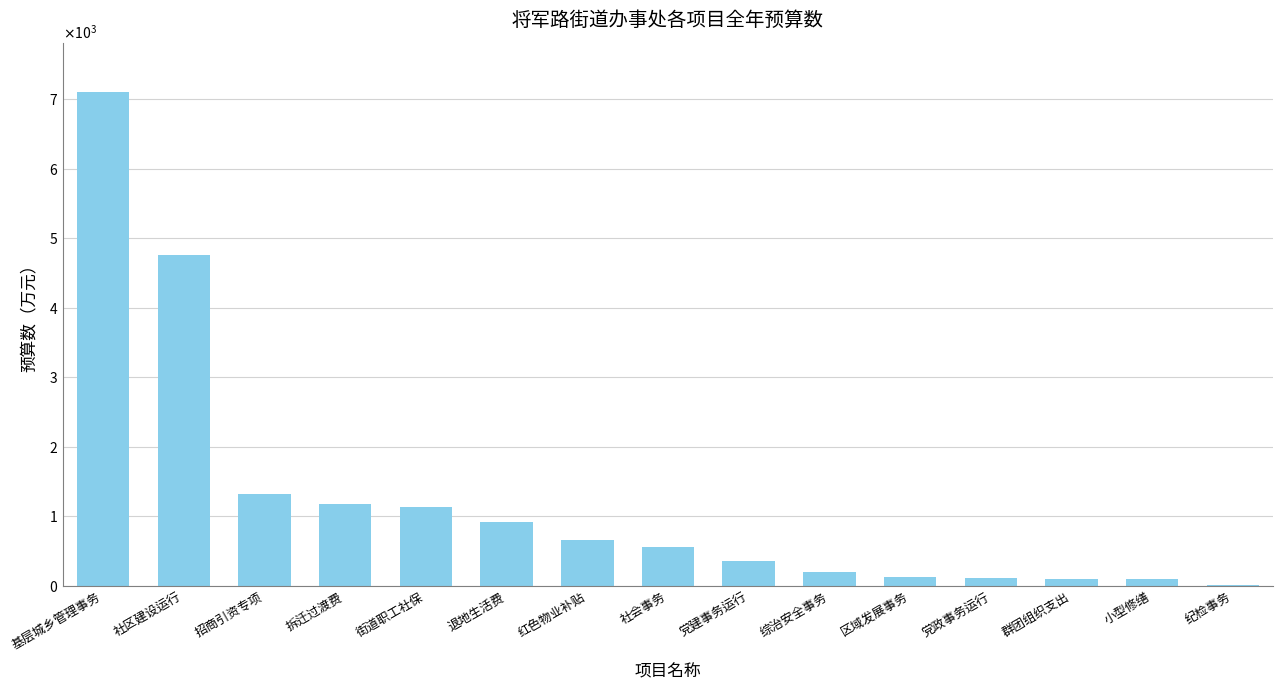

What is the difference between the maximum and second lowest values?

7001.2